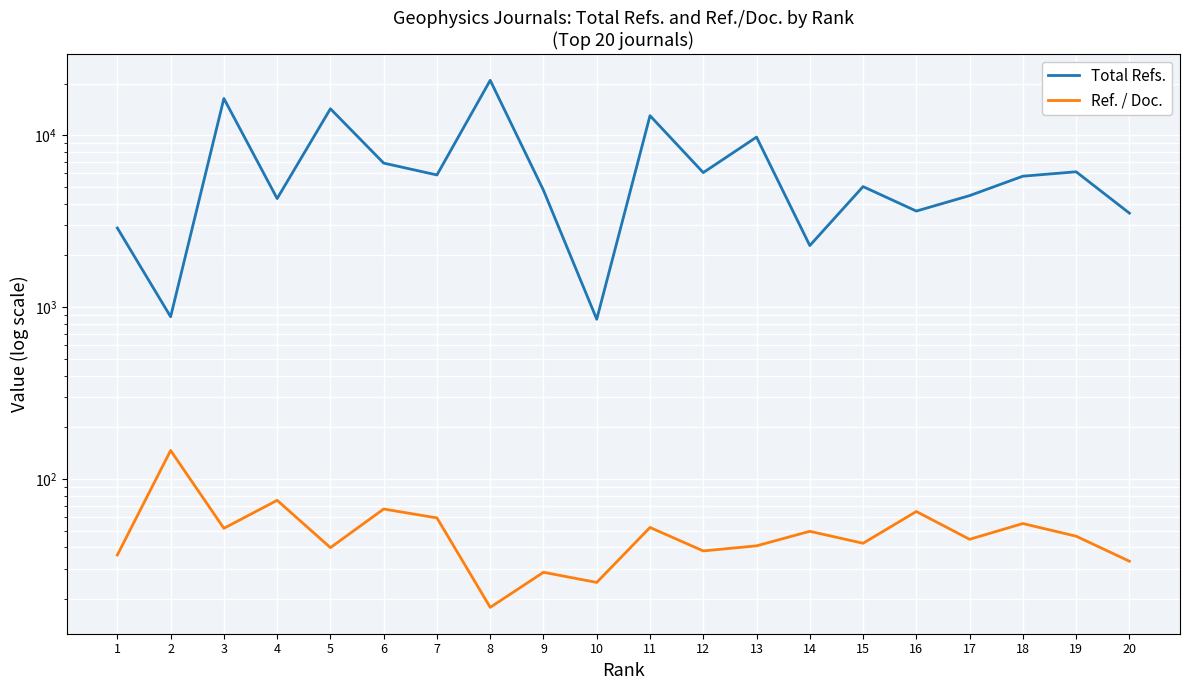

What is the difference between the maximum and second lowest values in the Total Refs. series?

20027.0